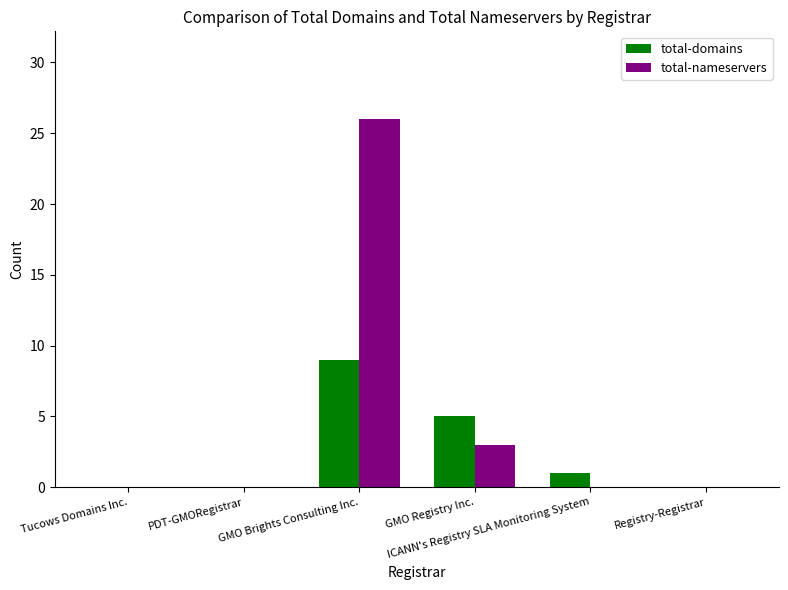

What is the maximum value for total-nameservers?

26